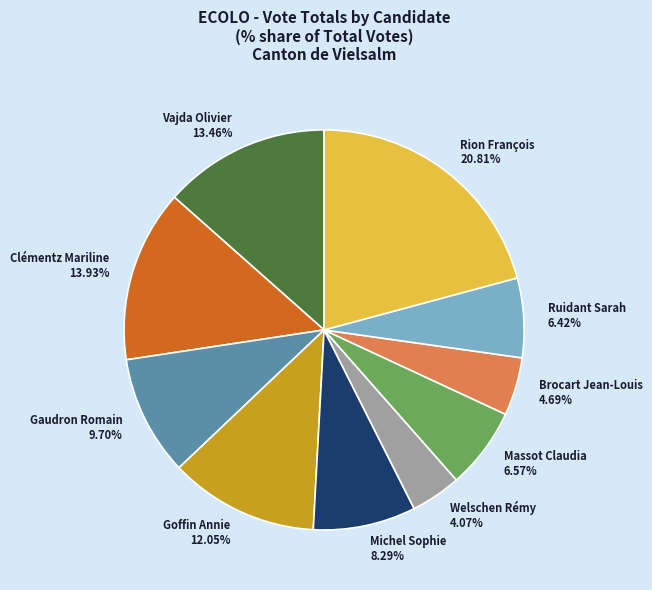

How many slices are in this pie chart?

10